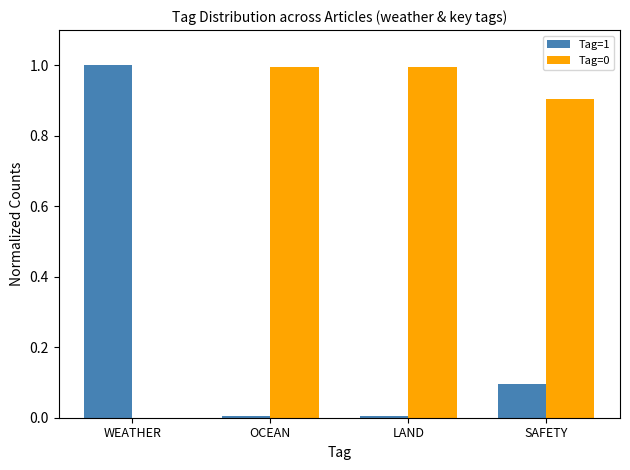

What is the sum of all Tag=1 values?

1.1